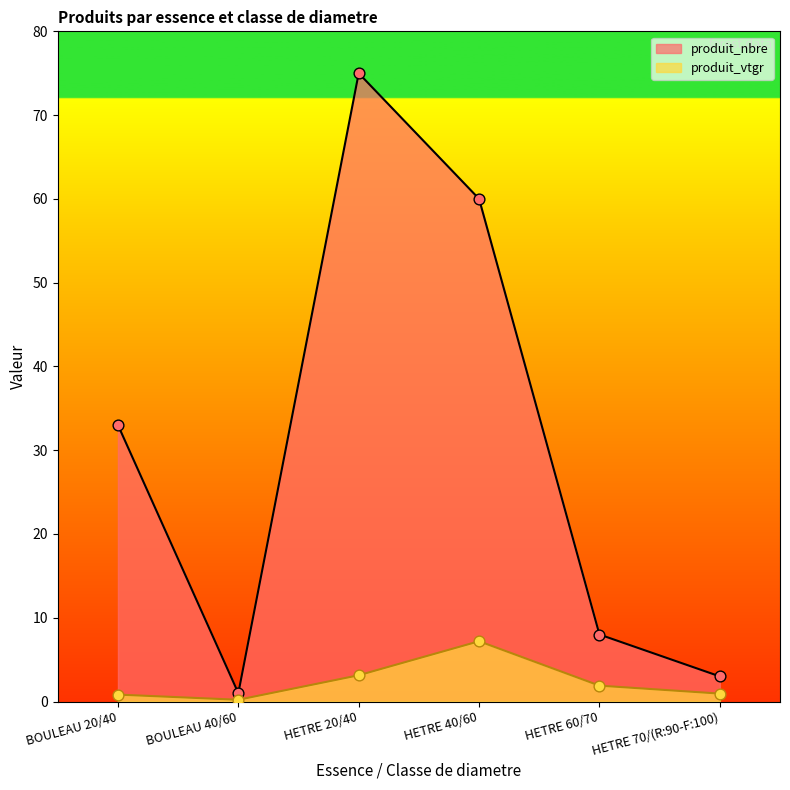

Which series reaches the maximum Y coordinate?

produit_nbre